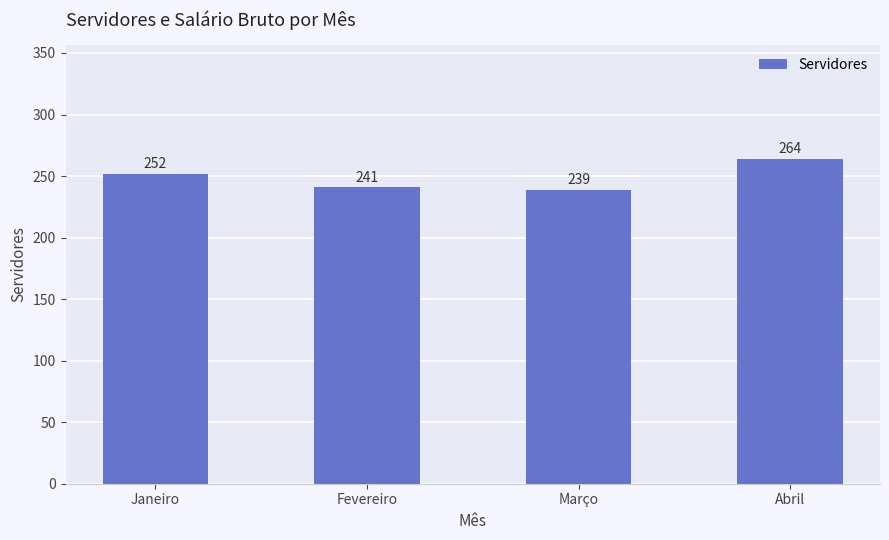

What is the sum of the values at Abril and Fevereiro?

505